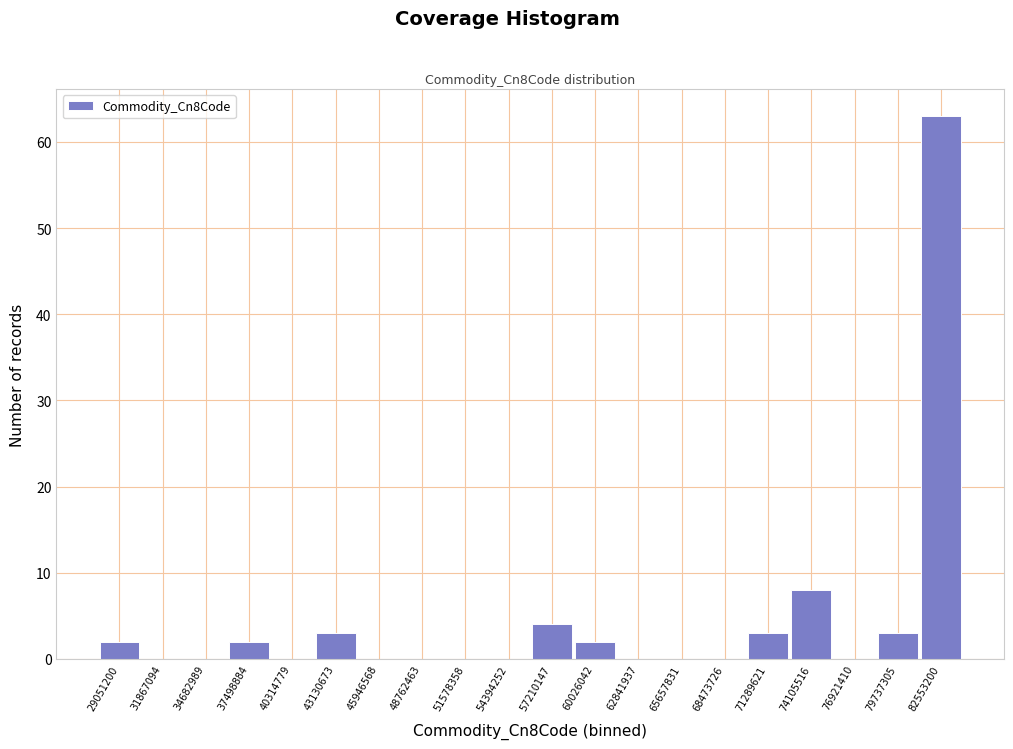

Reading left to right, extract all data points from this chart.

29051200=2	31867094=0	34682989=0	37498884=2	40314779=0	43130673=3	45946568=0	48762463=0	51578358=0	54394252=0	57210147=4	60026042=2	62841937=0	65657831=0	68473726=0	71289621=3	74105516=8	76921410=0	79737305=3	82553200=63